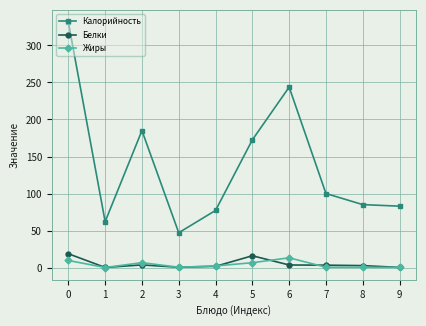

What is the difference between the highest and lowest values at 1?

62.0